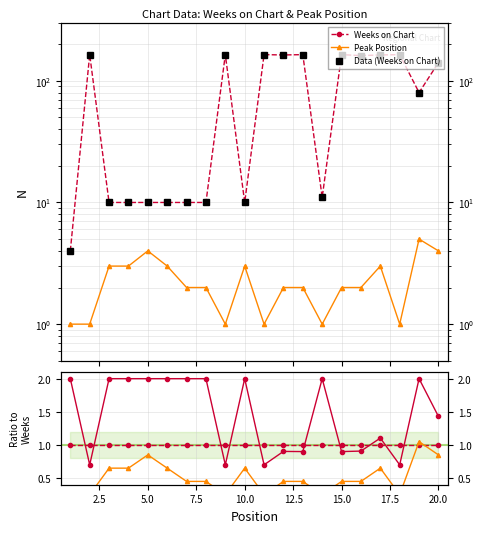

True or false: Data (Weeks on Chart) has more than 1 interior local peaks.

True